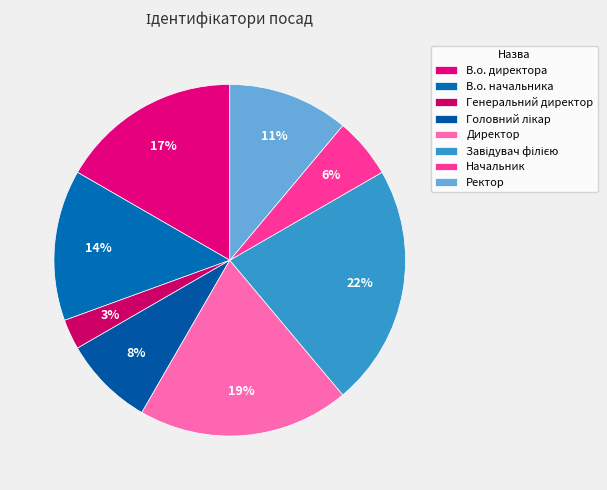

How many slices are in this pie chart?

8